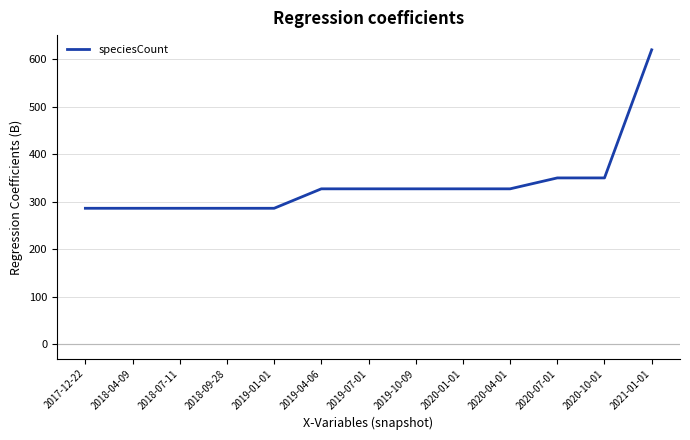

The chart shows a value of 74 at 2018-09-28. True or false?

False